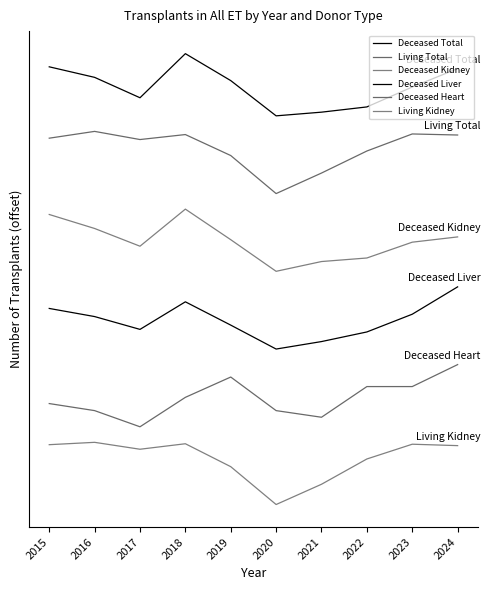

At which label does Deceased Liver first exceed 2417?

2015